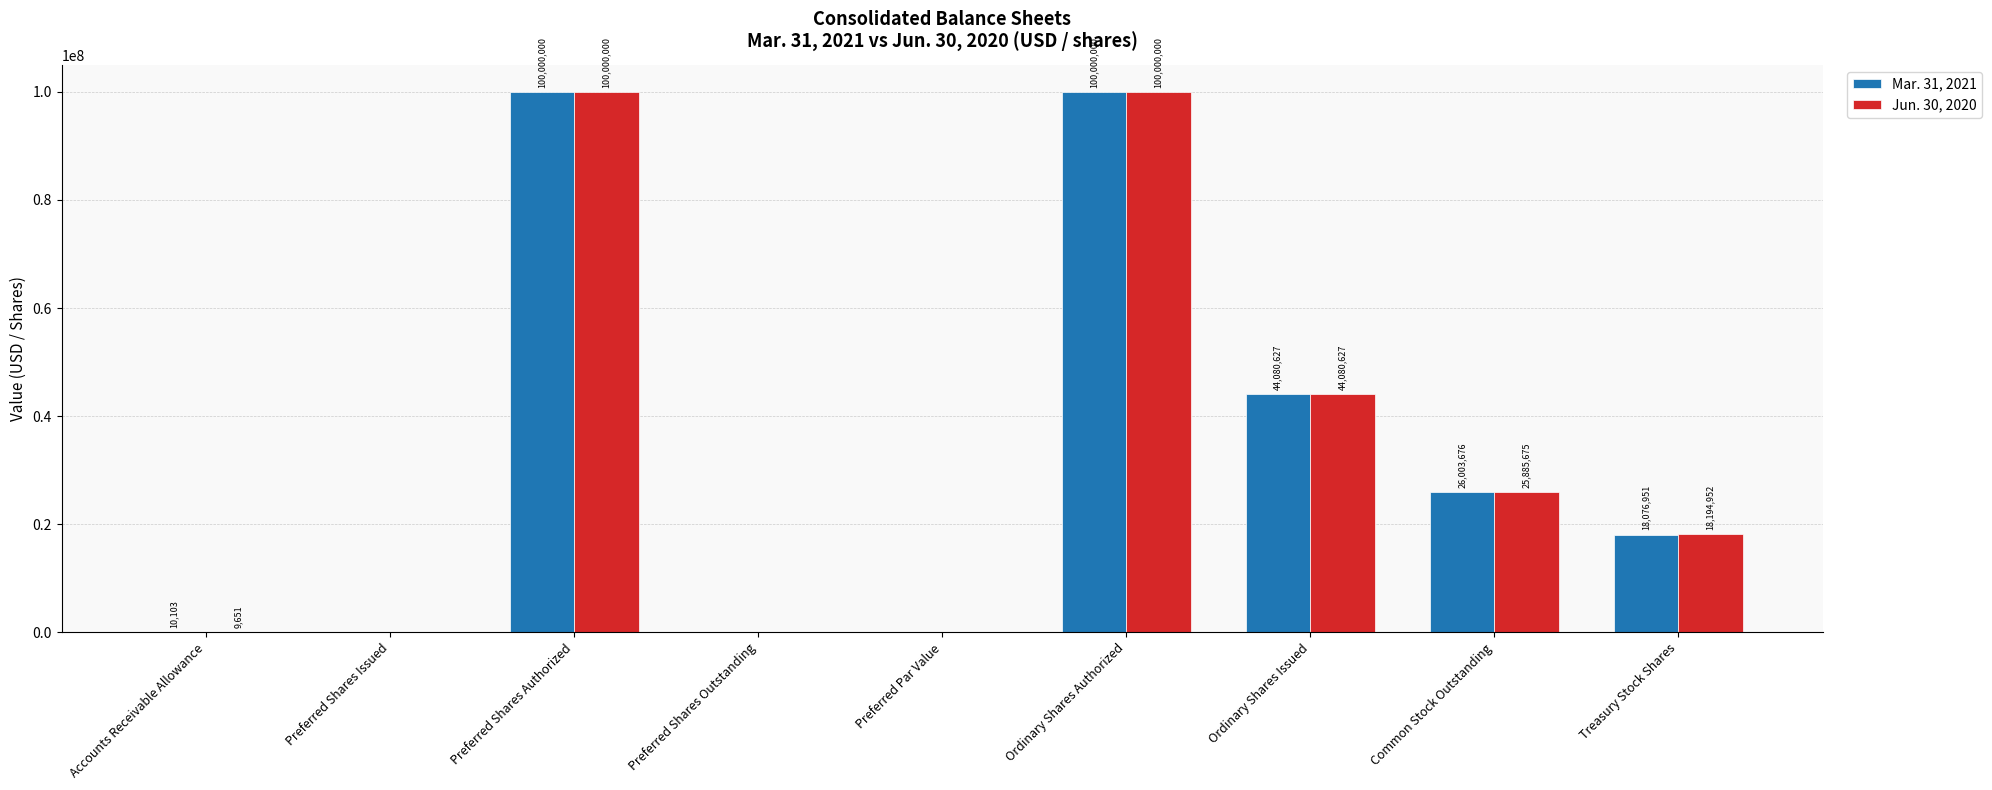

Are the bars horizontal?

No